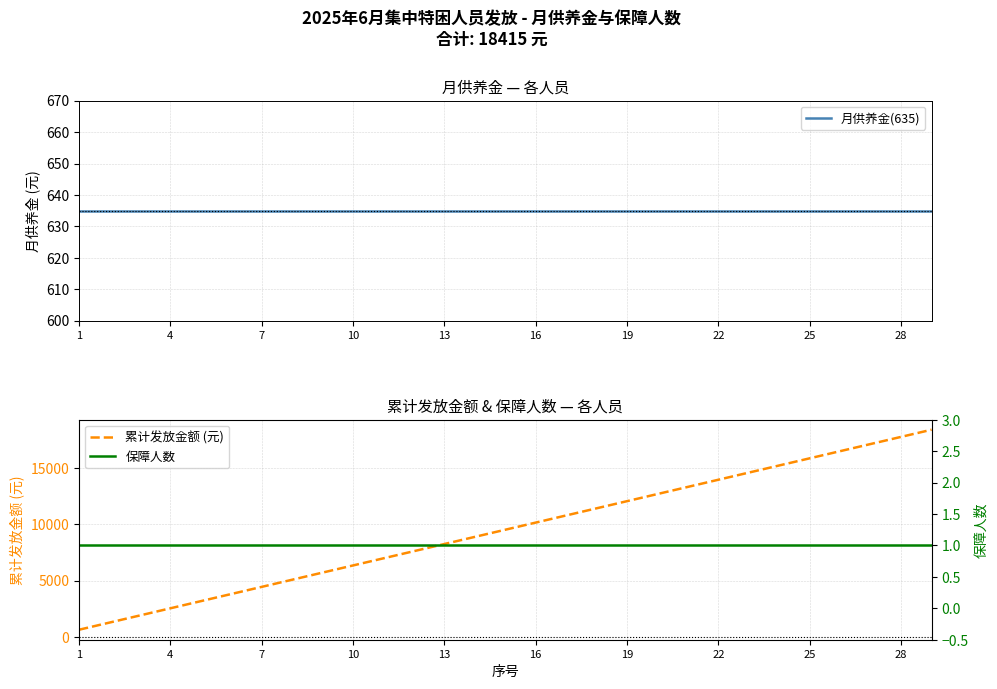

What is the maximum value for 保障人数?

1